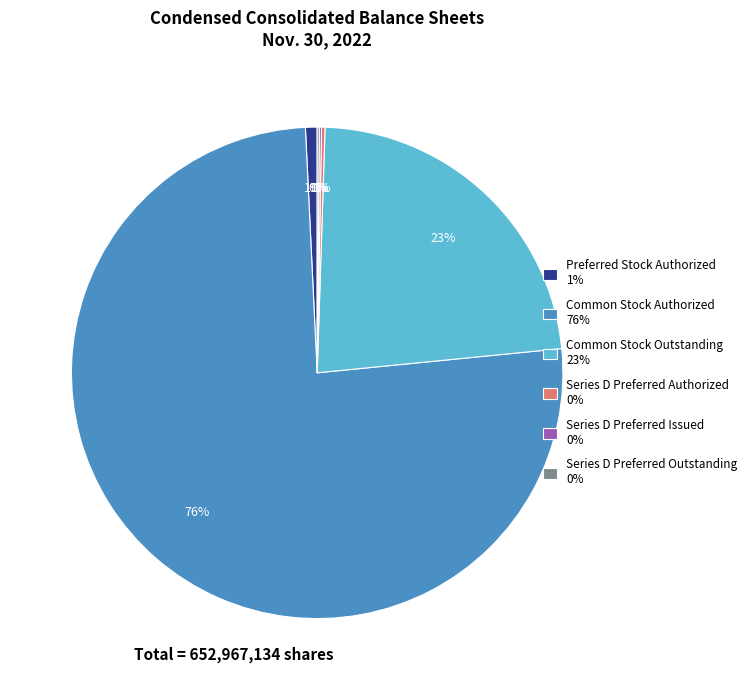

To the nearest percent, what percentage of the pie is Common Stock Outstanding 23%?

23%